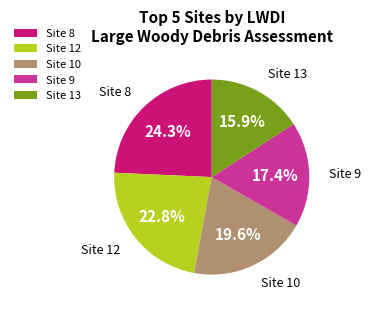

Between Site 13 and Site 12, which is larger?

Site 12